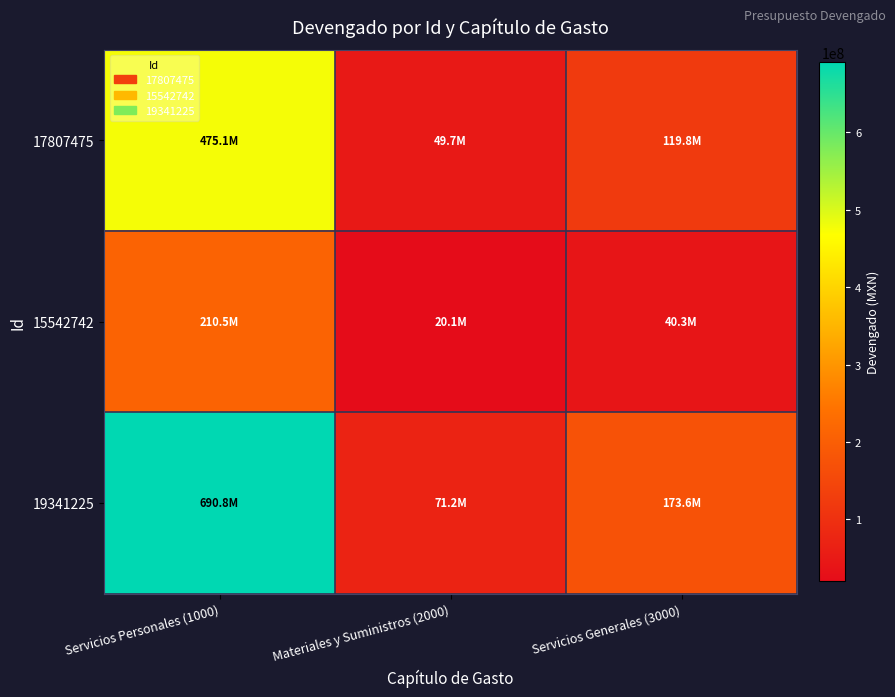

At which category does the chart reach its minimum across all series?

Materiales y Suministros (2000)